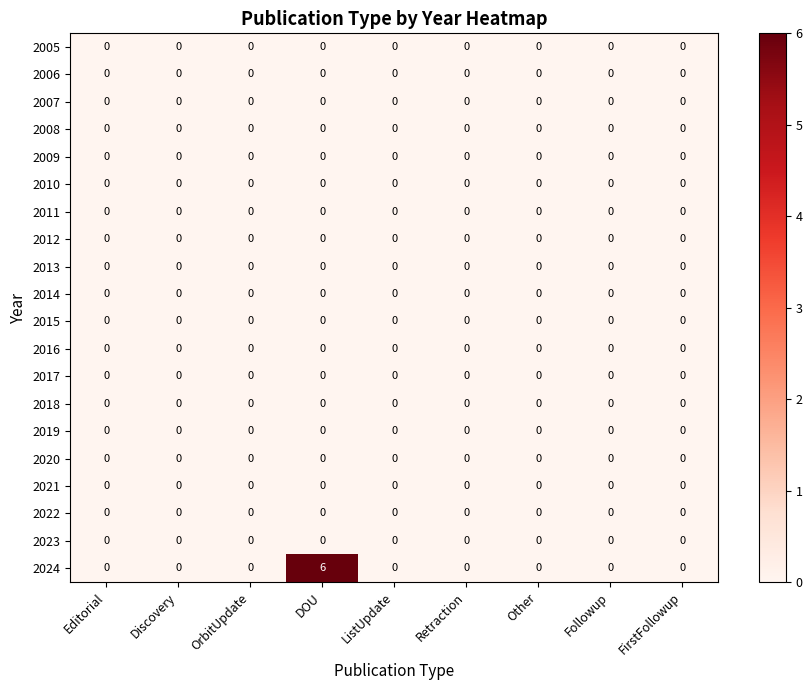

Which series has the largest total across all categories?

2024